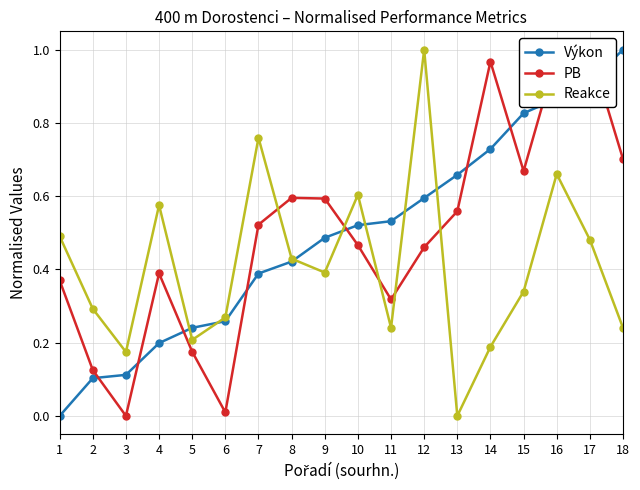

What is the difference between the highest and lowest values at 1?

0.5